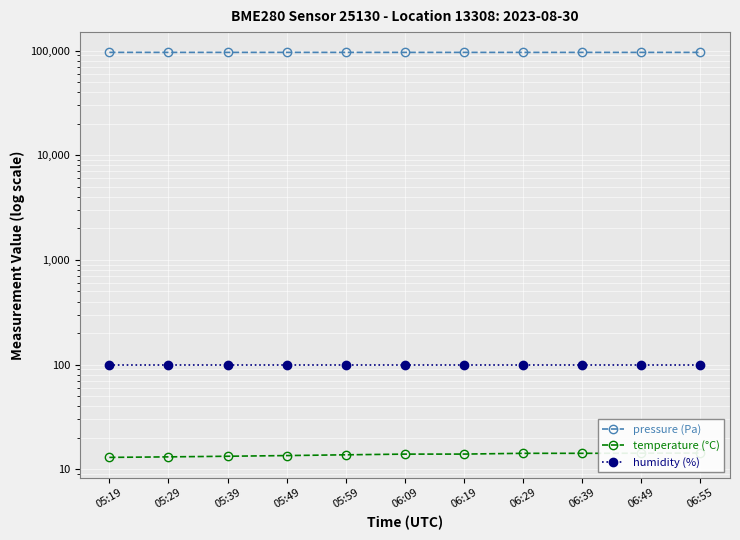

Which series has the widest spread of values?

pressure (Pa)